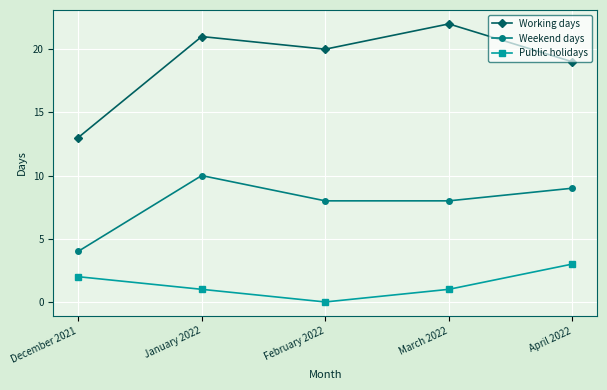

Count the number of categories in the chart.

5